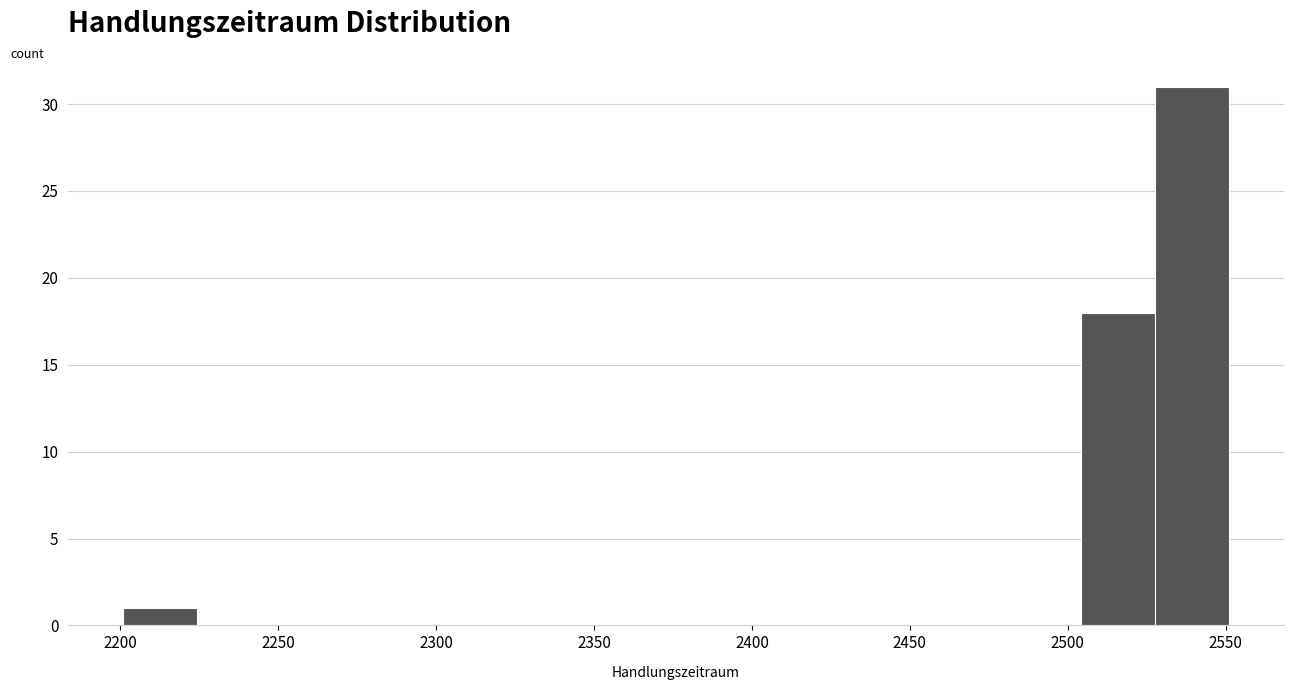

How tall is the bar that spans 2200 to 2225 on the x-axis? Neither the bar edges nor the heights are printed on the chart, so give them approximately, as read against the axes.

1